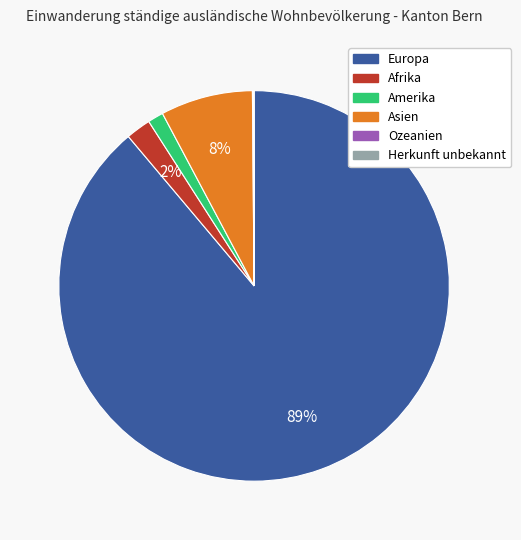

Between Asien and Europa, which is larger?

Europa